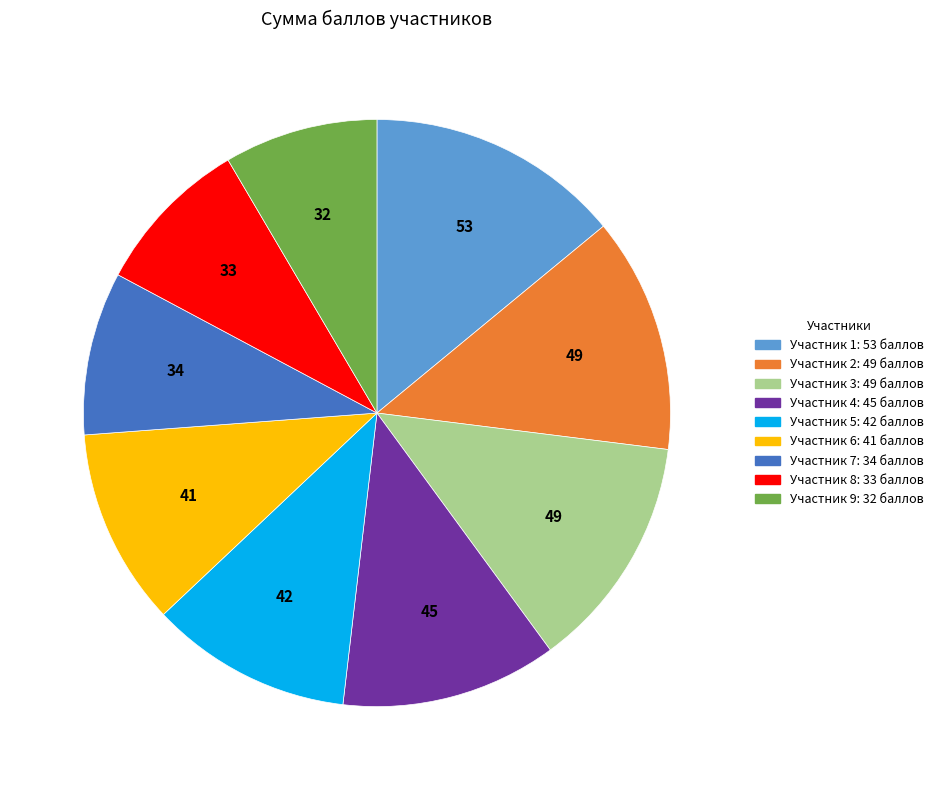

Is there any slice that represents more than half of the pie?

No